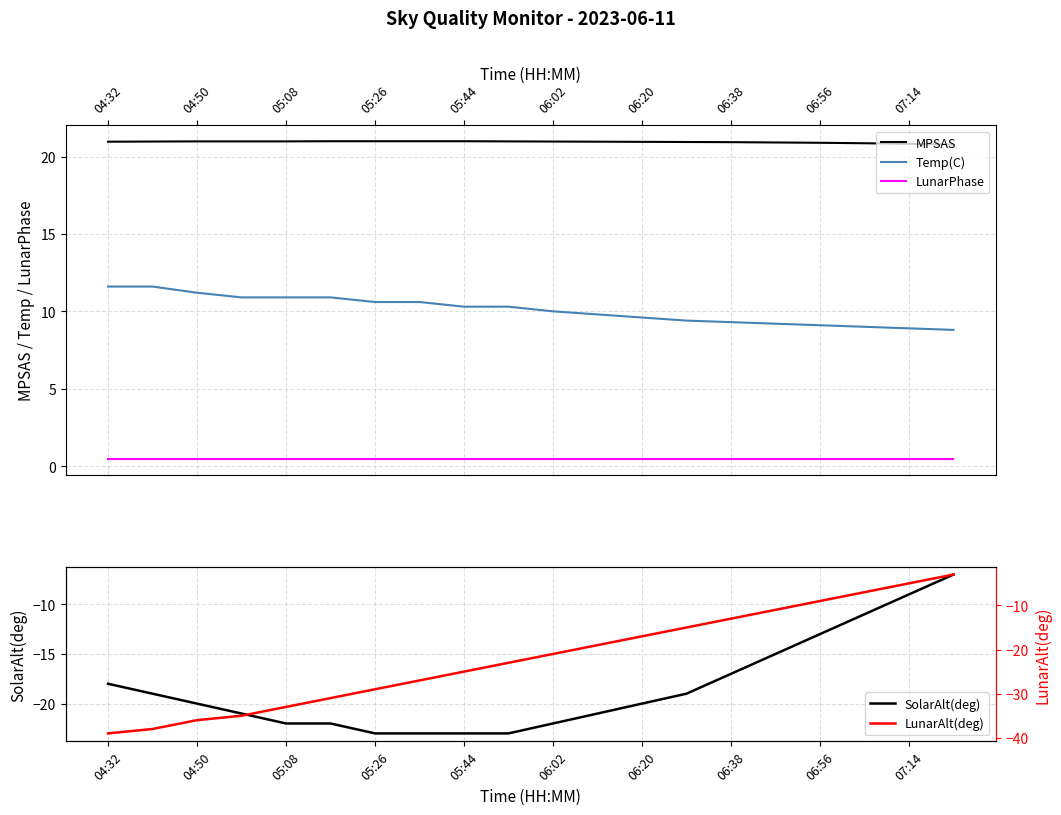

How many lines are shown in the chart?

5